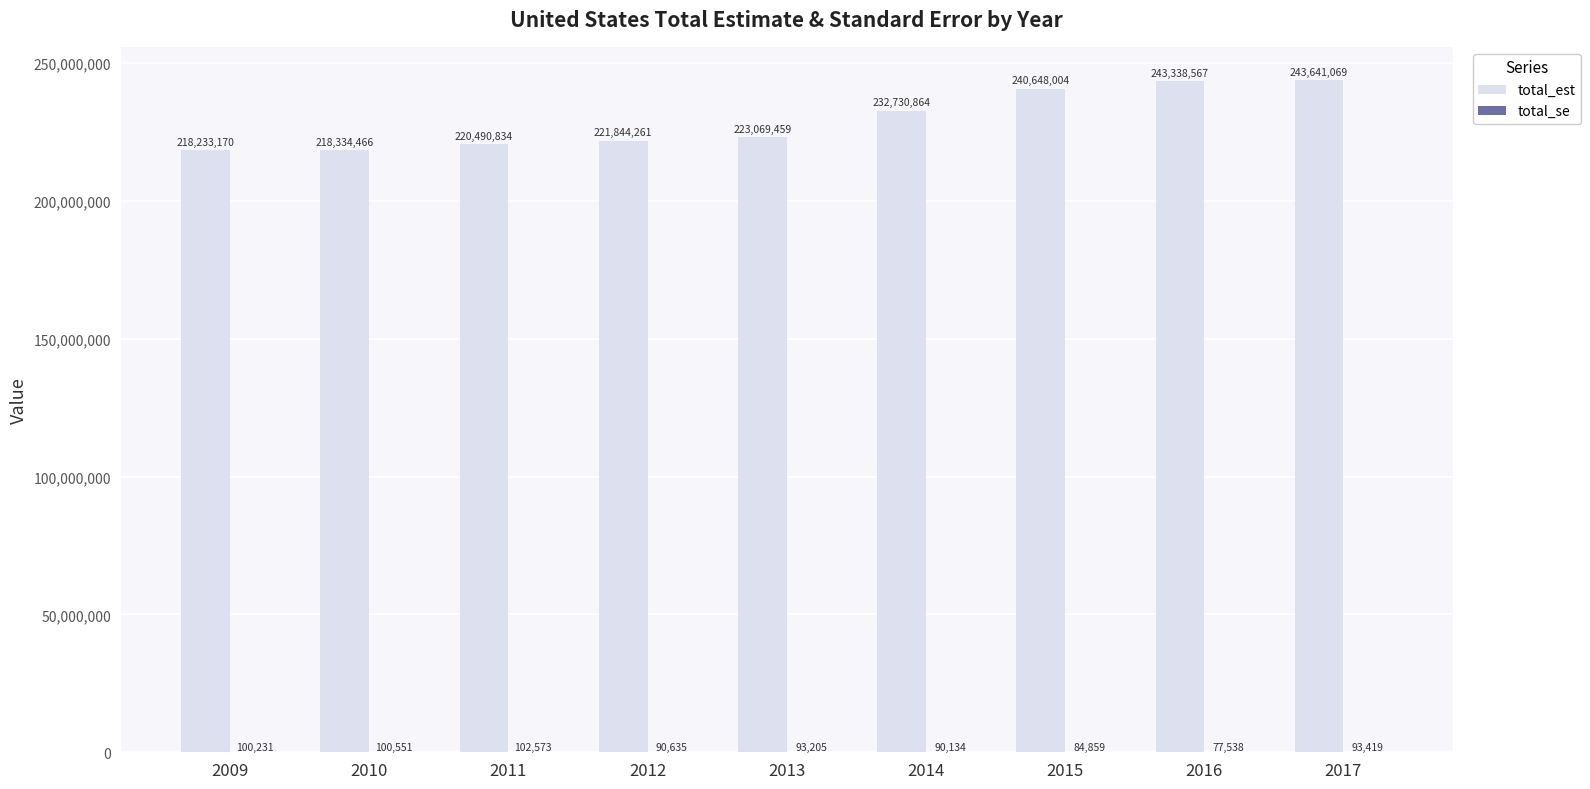

What is the approximate value of total_est at 2011?

220490834.0